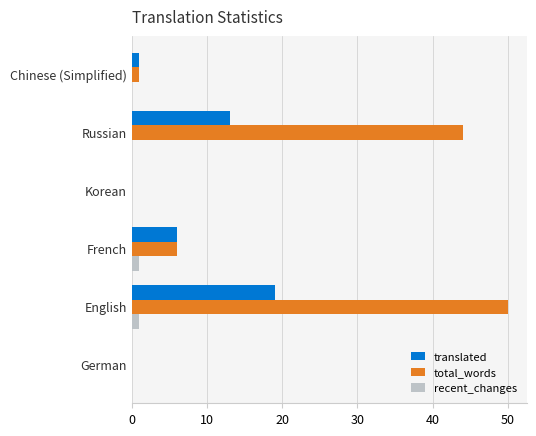

Is the value of translated at English greater than the value of total_words at German?

Yes